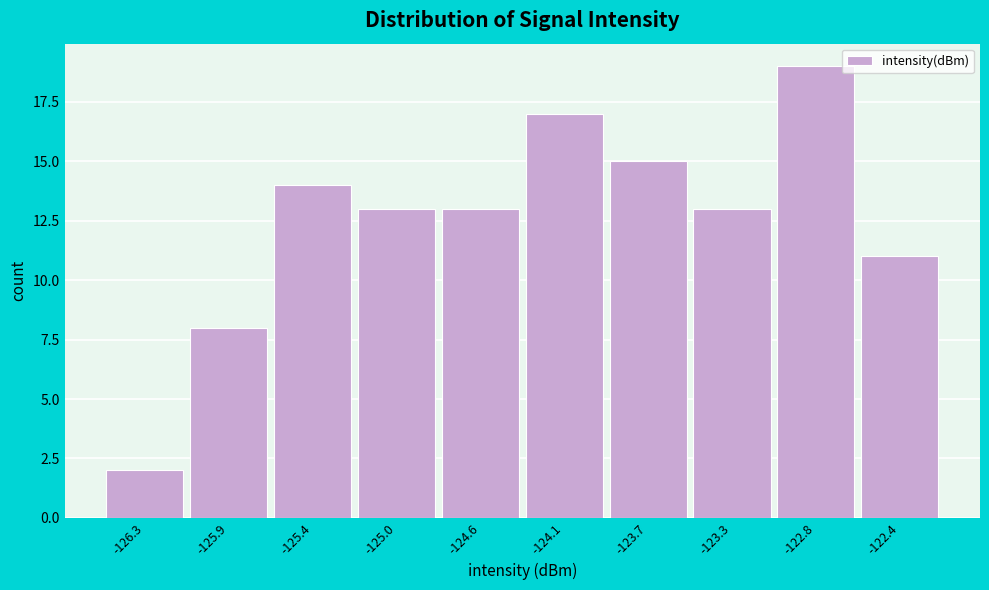

Reading left to right, transcribe all the data shown in this chart.

2	8	14	13	13	17	15	13	19	11